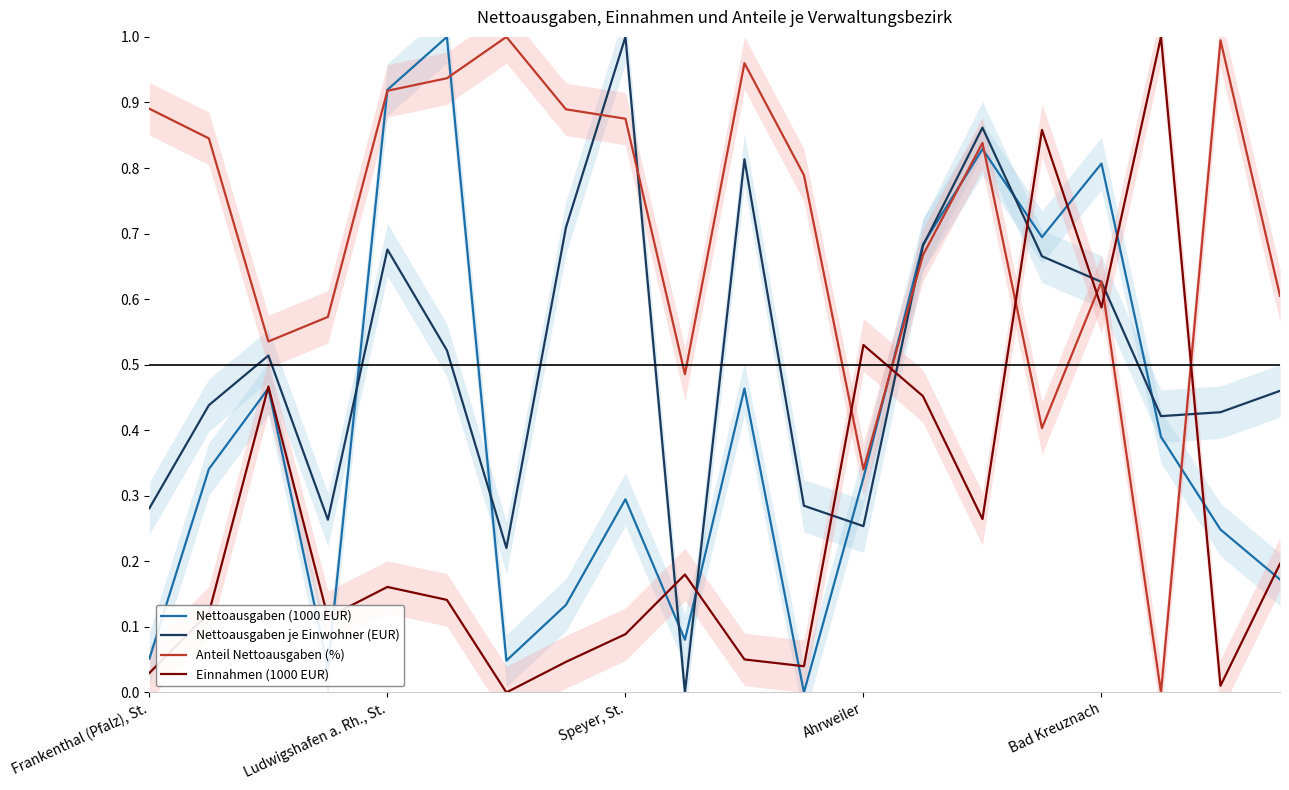

What is the total value across all series at 18?

1.7